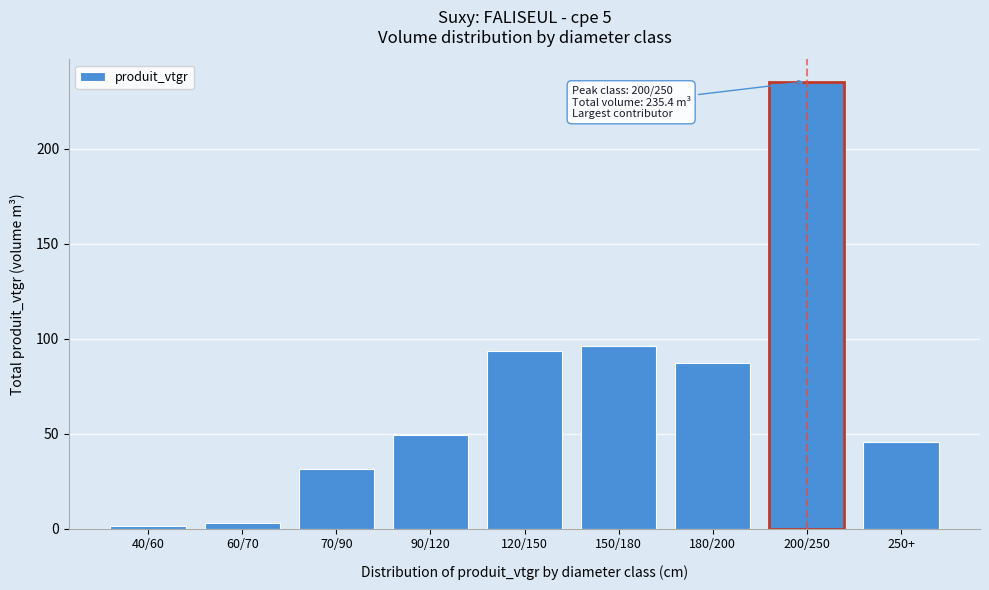

Reading left to right, what are all the values shown in this chart?

40/60=1.2	60/70=2.9	70/90=31.4	90/120=49.4	120/150=93.5	150/180=96.1	180/200=87.3	200/250=235.4	250+=45.7